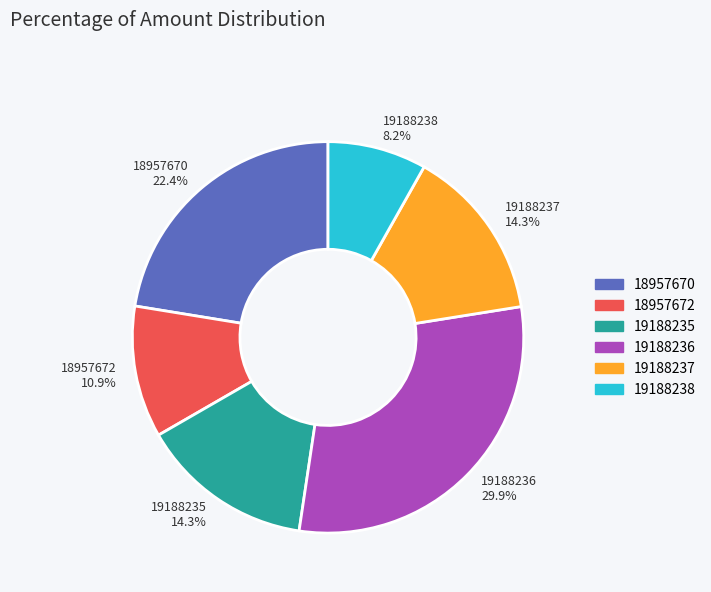

How many slices are in this pie chart?

6